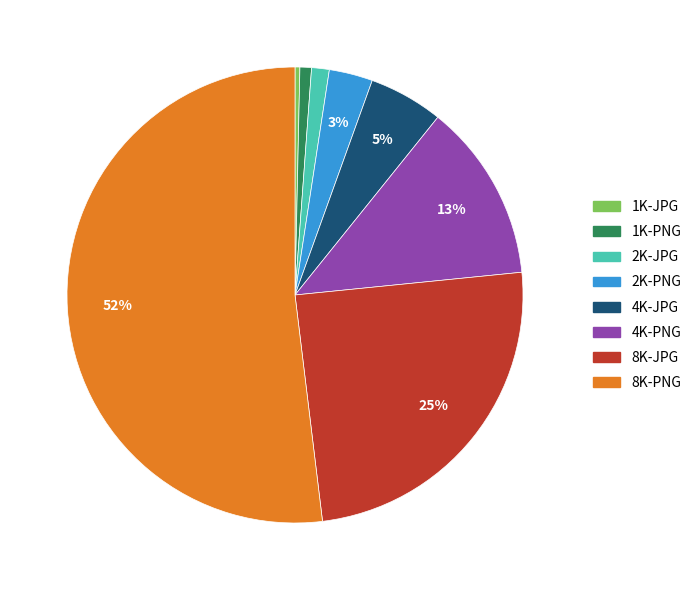

Between 8K-PNG and 8K-JPG, which is larger?

8K-PNG